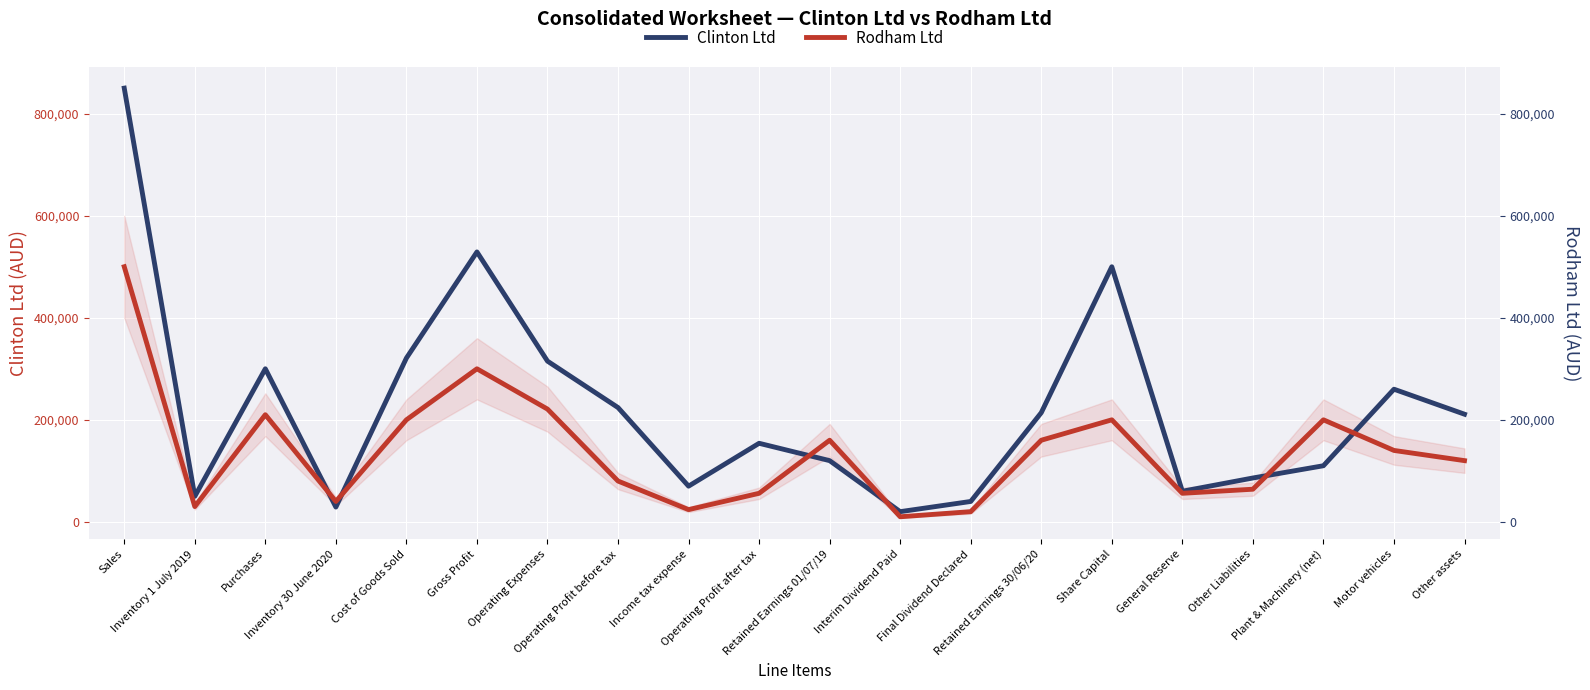

What is the difference between the Clinton Ltd values at Final Dividend Declared and Inventory 30 June 2020?

11000